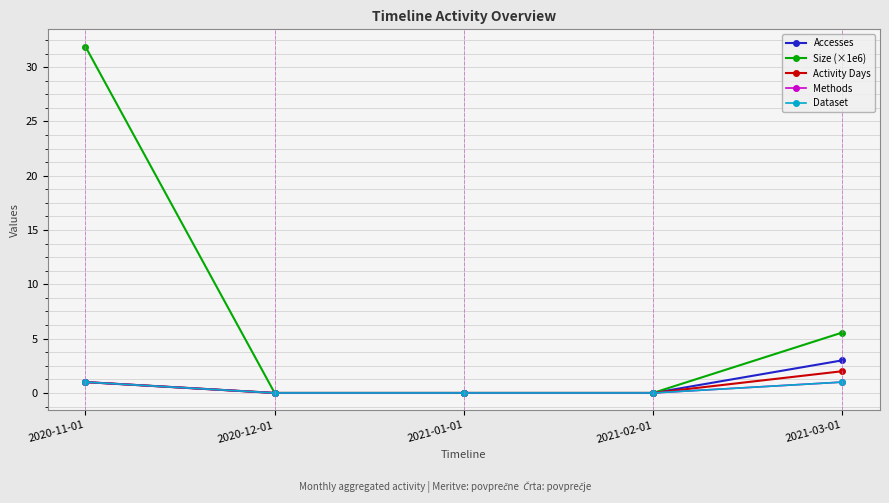

Which series has the largest range (max minus min)?

Size (×1e6)